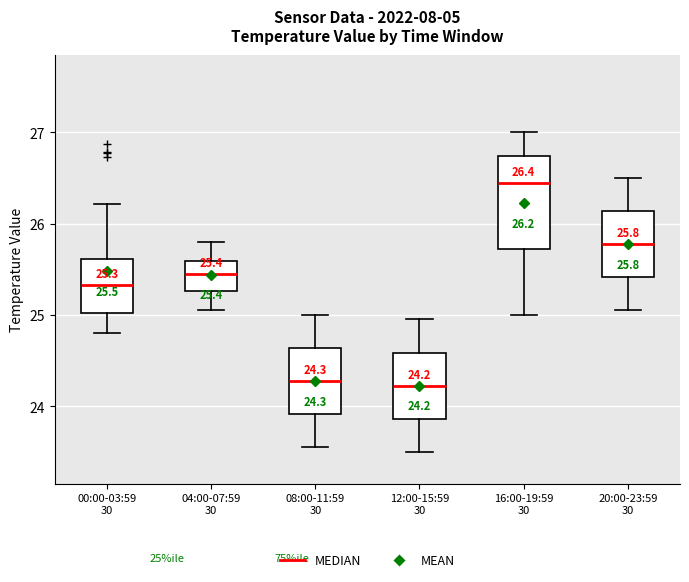

Which box is the tallest, from its lower edge to its upper edge?

16:00-19:59 30